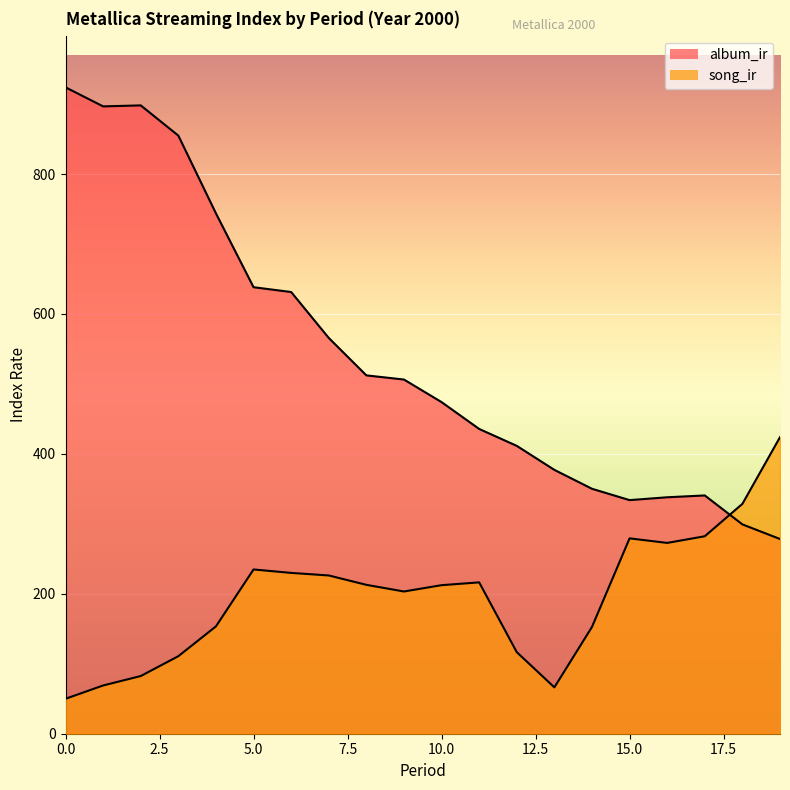

Reading left to right, extract all data points from this chart.

album_ir: 0=923.9	1=896.7	2=898.1	3=854.9	4=743.7	5=638.2	6=631.3	7=565.7	8=512.2	9=506.3	10=474.0	11=435.6	12=411.4	13=377.1	14=350.1	15=333.9	16=338.0	17=340.6	18=299.2	19=278.3
song_ir: 0=49.9	1=69.0	2=82.4	3=110.8	4=153.4	5=234.8	6=229.9	7=226.2	8=212.8	9=203.3	10=212.3	11=216.3	12=116.6	13=66.3	14=152.6	15=279.2	16=272.7	17=282.3	18=328.6	19=423.9